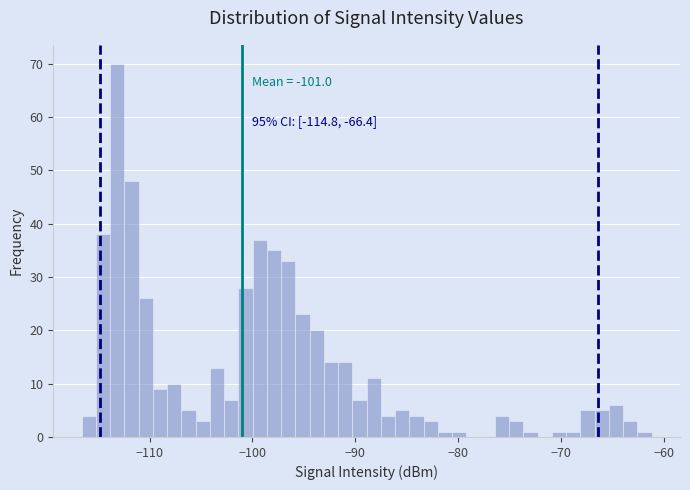

Around what value on the x-axis is the tallest bar? Give the approximate position of its centre, as read against the axis.

-113